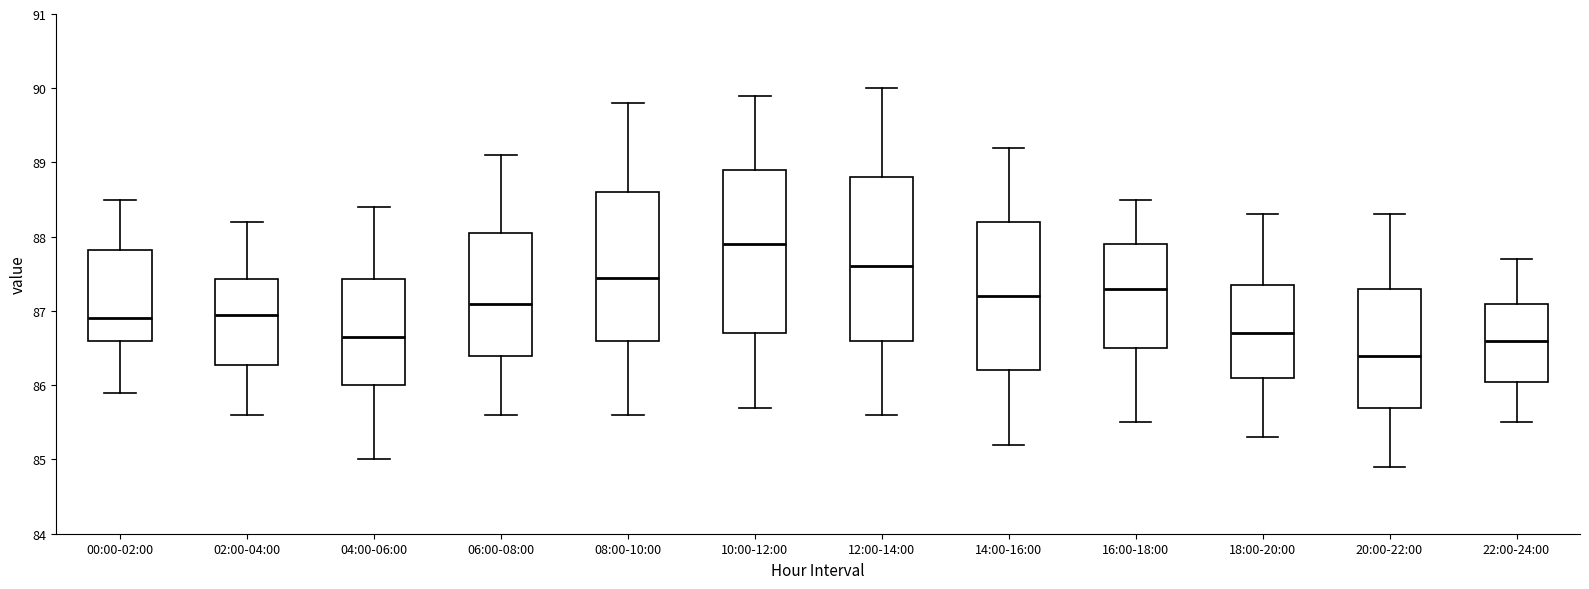

Reading left to right, read every box against the y-axis: the position of its median line, the range the box covers, and the ends of its whiskers. The values are not printed on the chart, so give them approximately, as read against the axis.

00:00-02:00: median 86.9, box 86.6 to 87.8, whiskers 85.9 to 88.5
02:00-04:00: median 87.0, box 86.3 to 87.4, whiskers 85.6 to 88.2
04:00-06:00: median 86.7, box 86.0 to 87.4, whiskers 85.0 to 88.4
06:00-08:00: median 87.1, box 86.4 to 88.1, whiskers 85.6 to 89.1
08:00-10:00: median 87.5, box 86.6 to 88.6, whiskers 85.6 to 89.8
10:00-12:00: median 87.9, box 86.7 to 88.9, whiskers 85.7 to 89.9
12:00-14:00: median 87.6, box 86.6 to 88.8, whiskers 85.6 to 90.0
14:00-16:00: median 87.2, box 86.2 to 88.2, whiskers 85.2 to 89.2
16:00-18:00: median 87.3, box 86.5 to 87.9, whiskers 85.5 to 88.5
18:00-20:00: median 86.7, box 86.1 to 87.4, whiskers 85.3 to 88.3
20:00-22:00: median 86.4, box 85.7 to 87.3, whiskers 84.9 to 88.3
22:00-24:00: median 86.6, box 86.1 to 87.1, whiskers 85.5 to 87.7